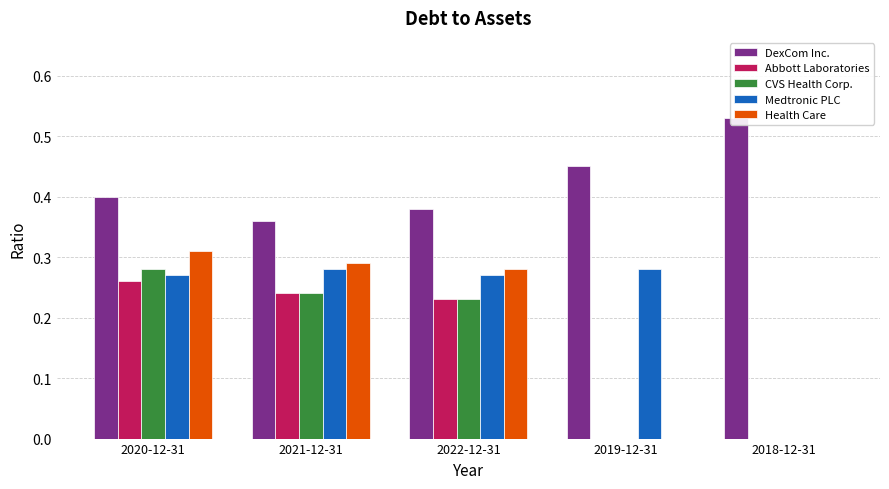

True or false: CVS Health Corp. has a value of -0.1 at 2019-12-31.

False